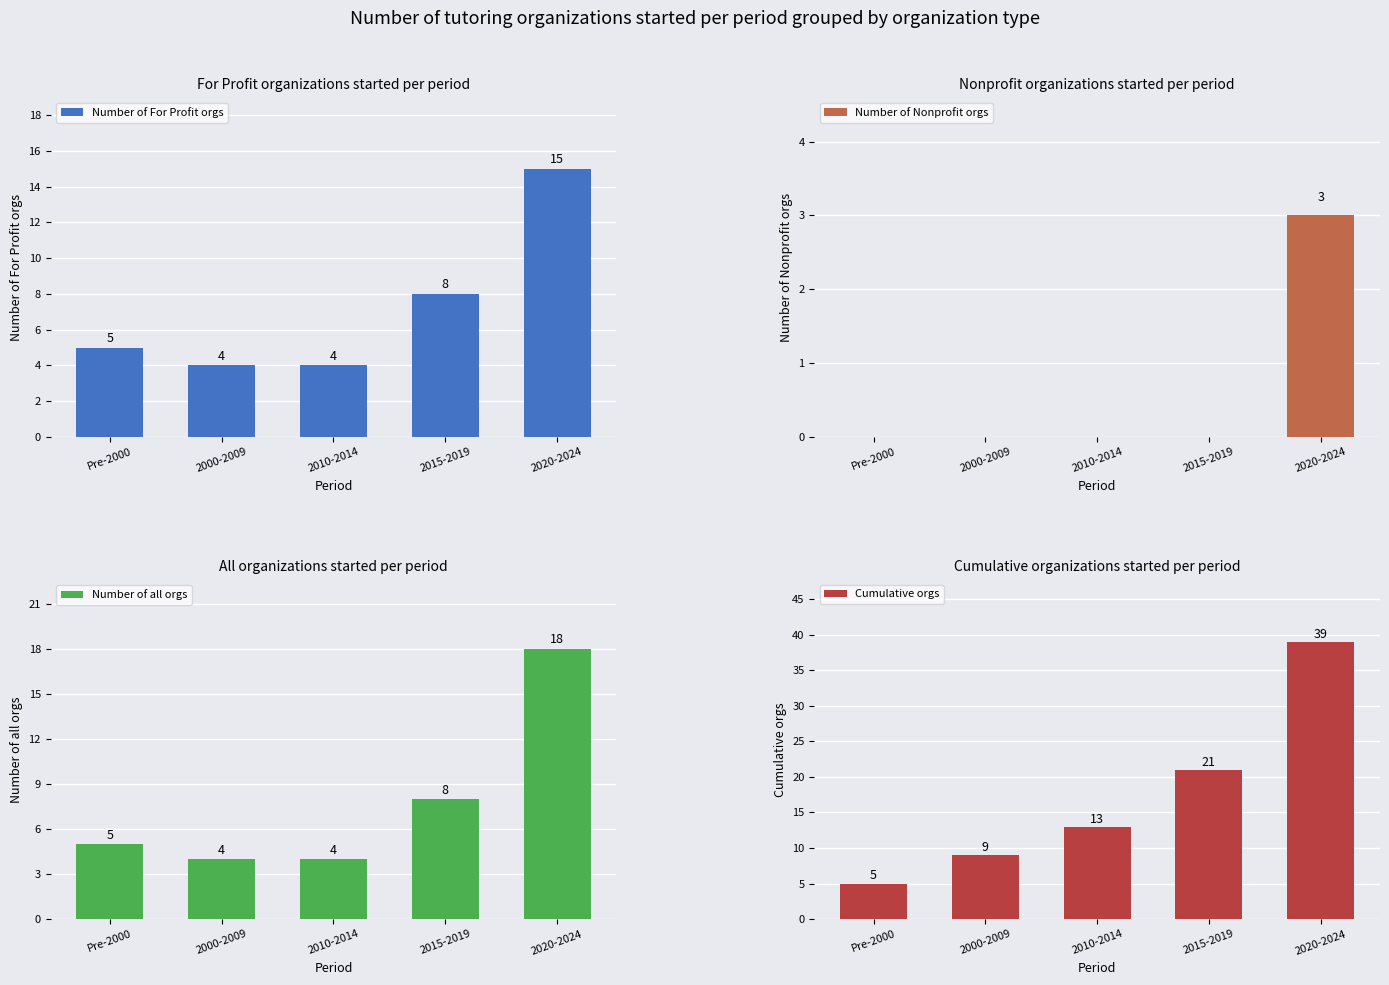

What are all the series names shown in the legend?

Number of For Profit orgs, Number of Nonprofit orgs, Number of all orgs, Cumulative orgs